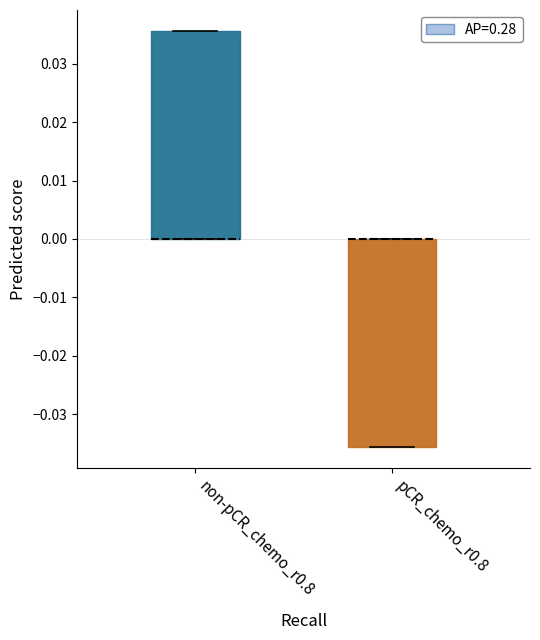

Reading left to right, transcribe this box plot: for each box, give where its median line is, the range the box spans, and where its two whiskers end, as read against the y-axis. The values are not printed on the chart, so give them approximately, as read against the axis.

non-pCR_chemo_r0.8: median 0.000 (drawn on the box's lower edge), box 0.000 to 0.036, whiskers 0.000 to 0.036
pCR_chemo_r0.8: median 0.000 (drawn on the box's upper edge), box -0.036 to 0.000, whiskers -0.036 to 0.000